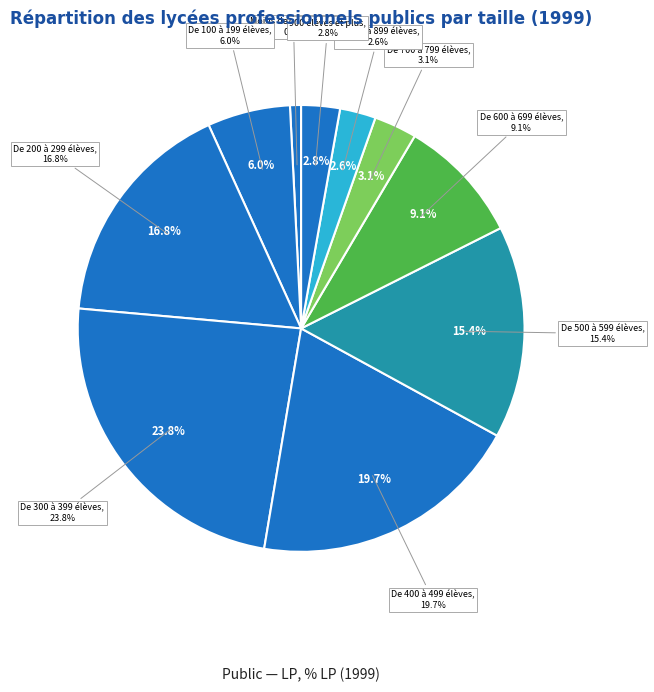

True or false: De 800 à 899 élèves accounts for 1% of the total.

False